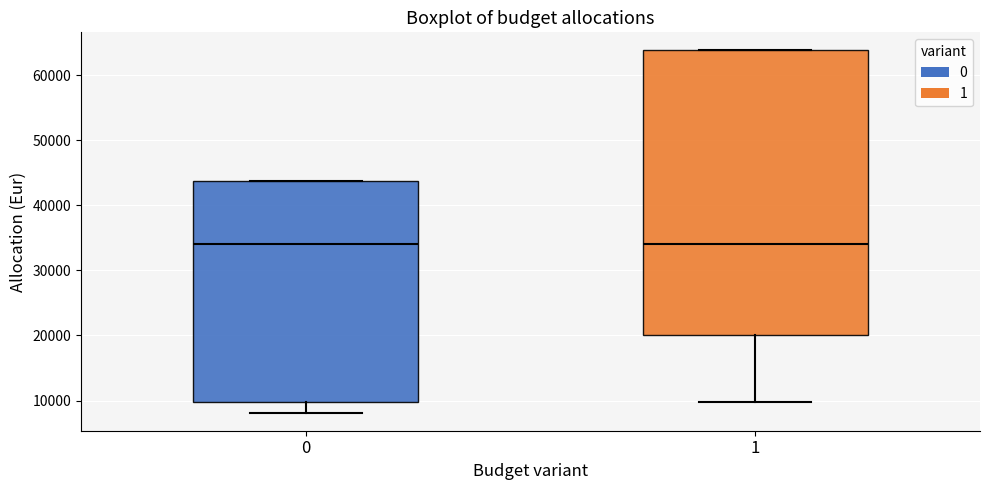

Reading left to right, read every box against the y-axis: the position of its median line, the range the box covers, and the ends of its whiskers. The values are not printed on the chart, so give them approximately, as read against the axis.

0: median 34000, box 10000 to 44000, whiskers 8000 to 44000
1: median 34000, box 20000 to 64000, whiskers 10000 to 64000